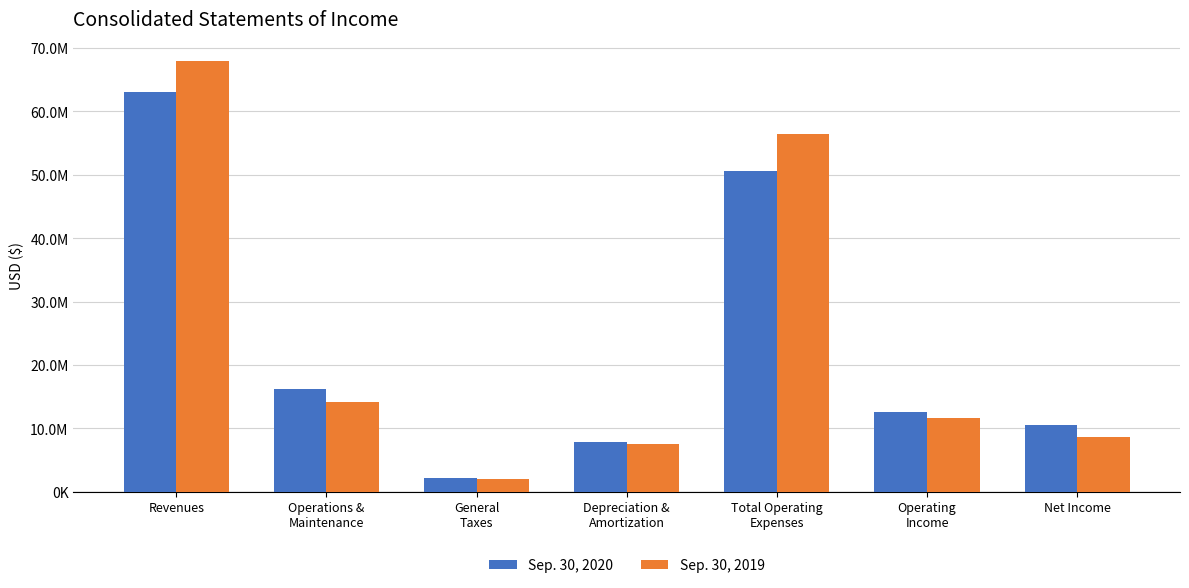

Does the chart contain any negative values?

No